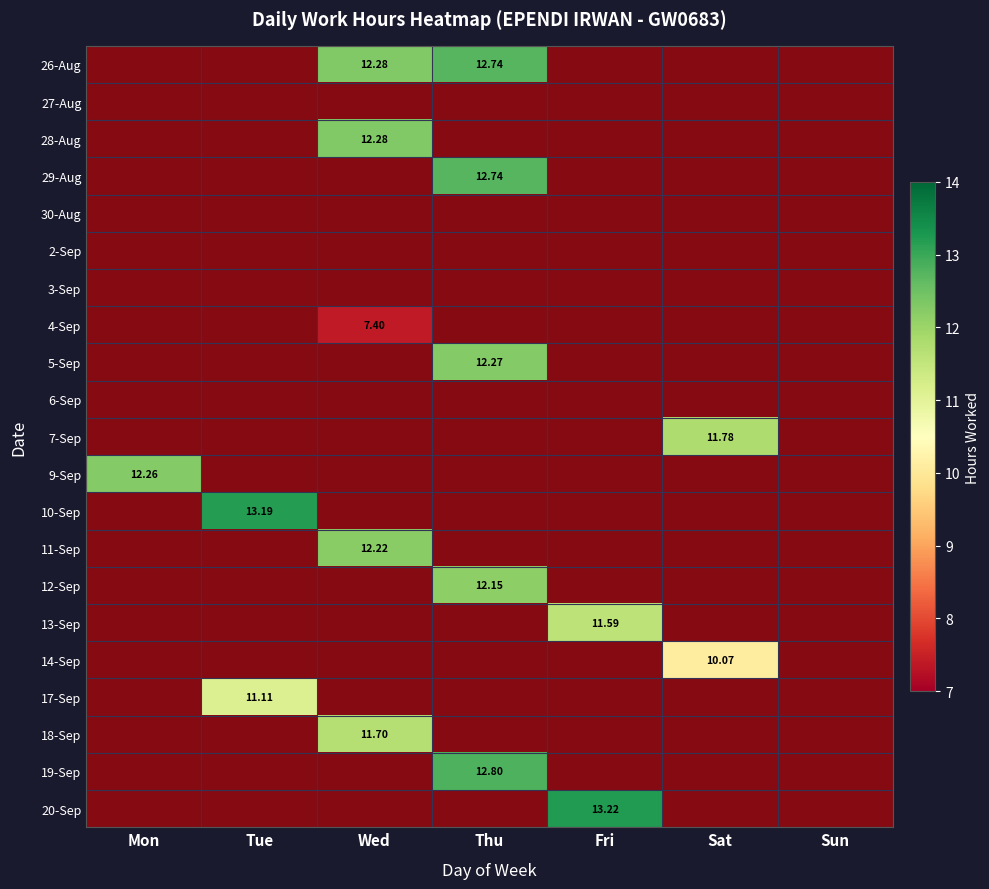

What is the average value of the 14-Sep series?

1.7